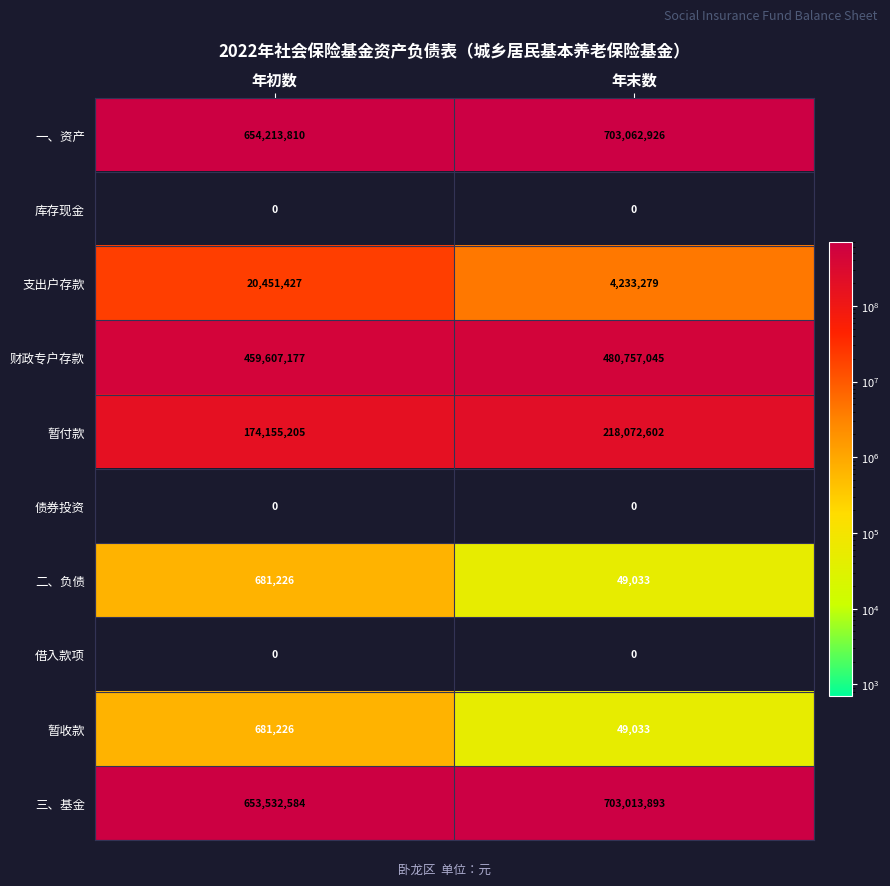

At which label does 暂收款 reach its minimum?

年末数